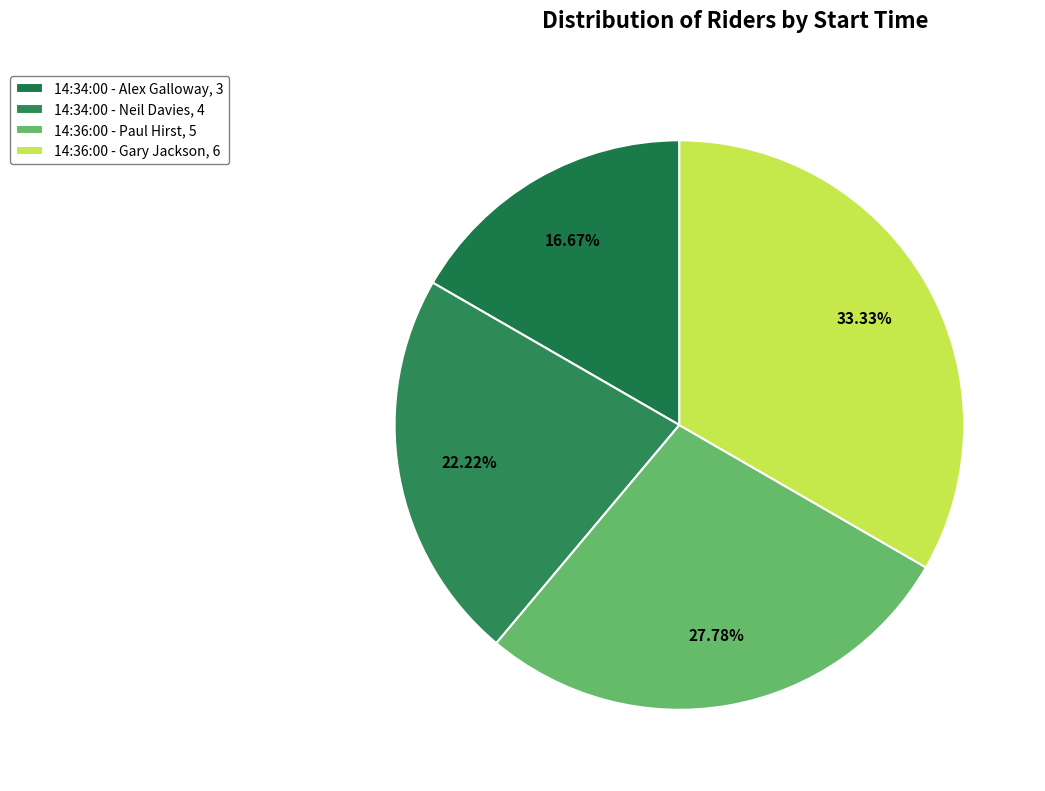

Combined, do 14:34:00 - Alex Galloway and 14:36:00 - Paul Hirst account for over 50%?

No